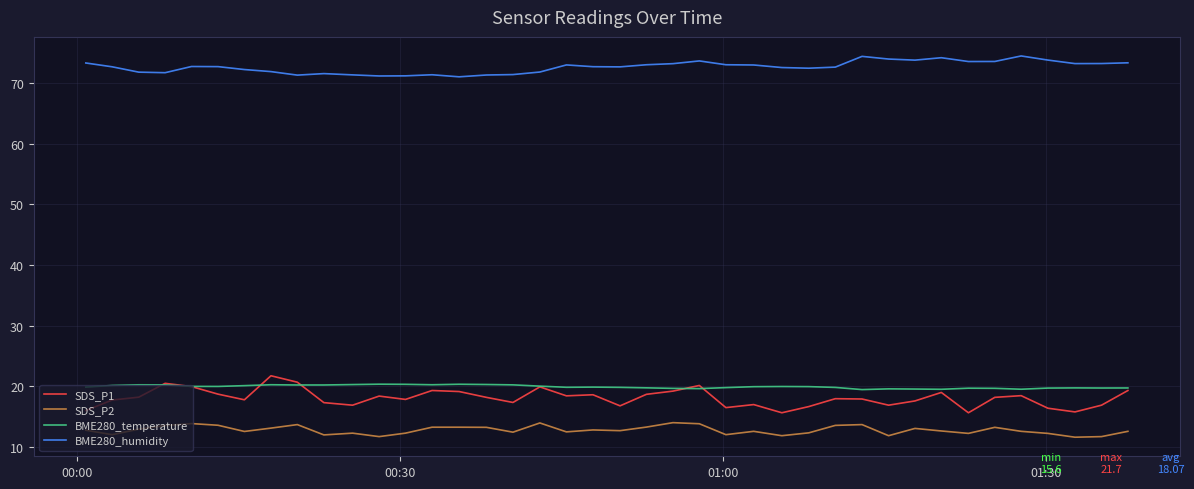

What is the lowest value of the SDS_P2 series?

11.6